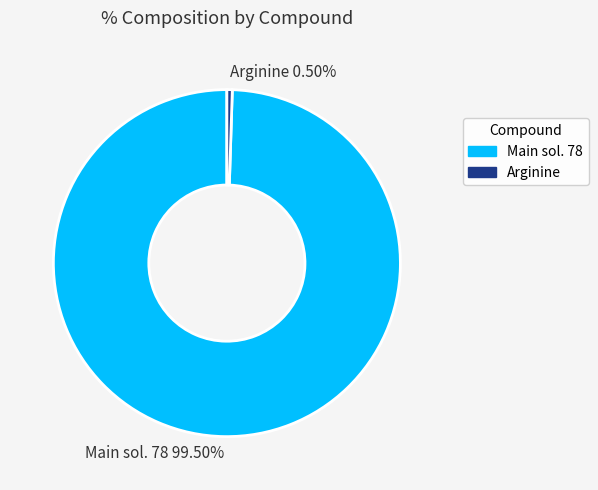

What is the ratio of the value at Main sol. 78 to the value at Arginine?

200.0